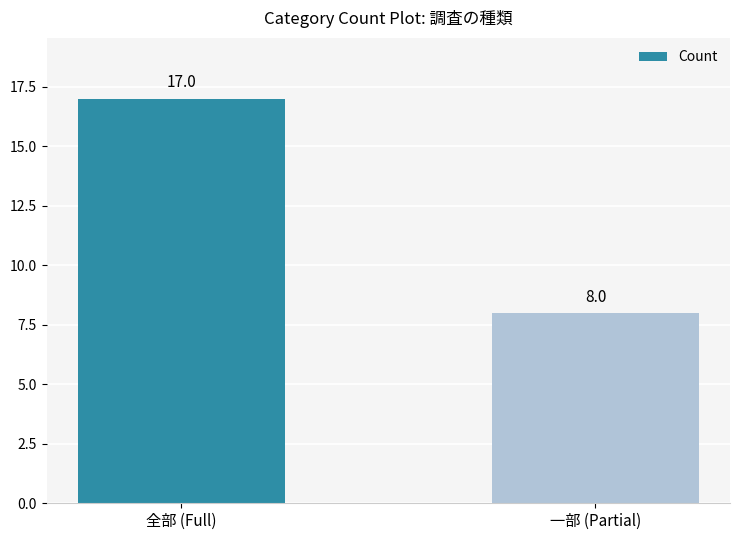

What position from the left is 一部 (Partial)?

2